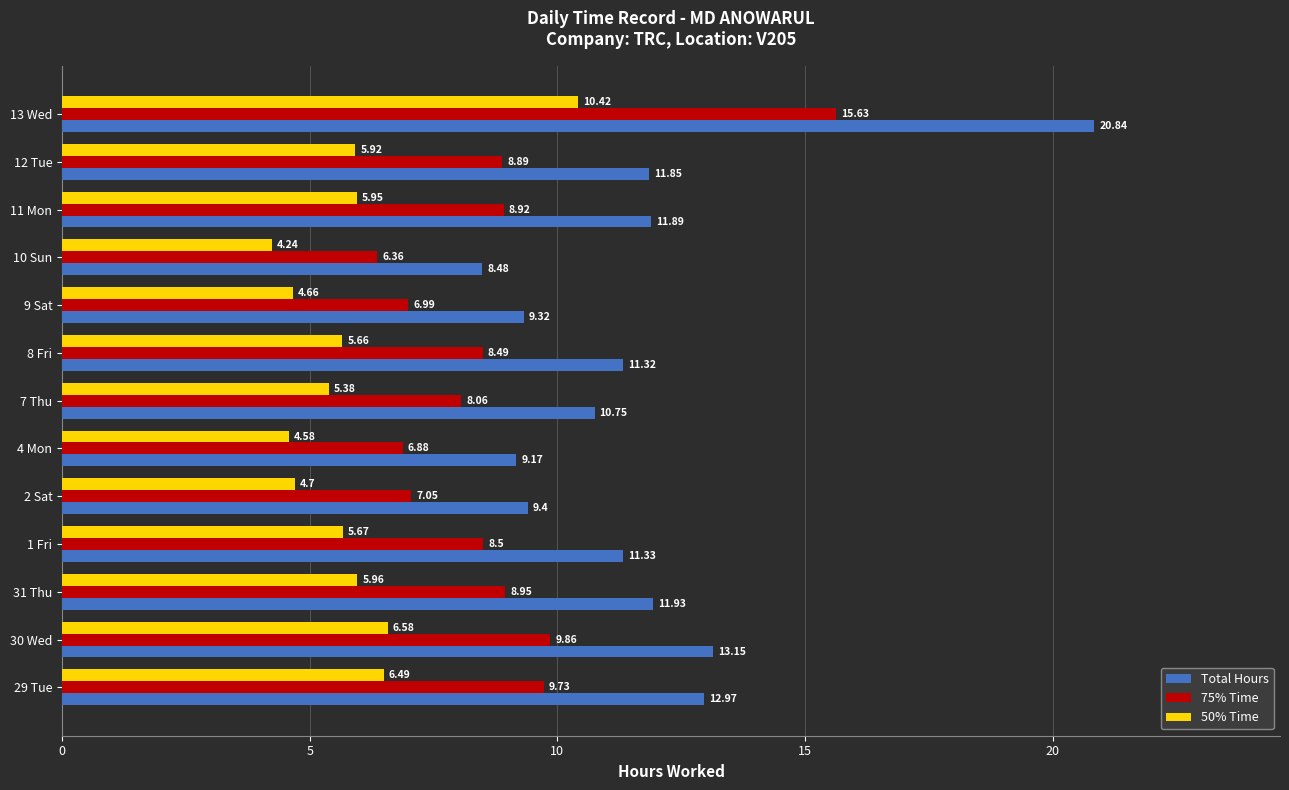

Rank the series by their maximum value, from highest to lowest.

Total Hours, 75% Time, 50% Time